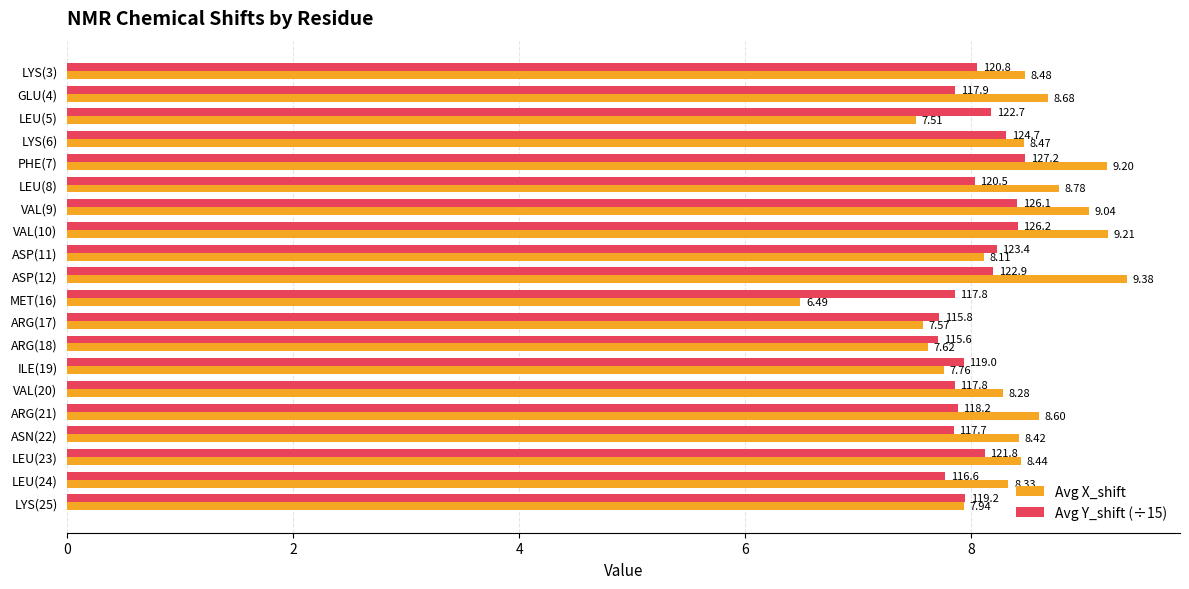

At ILE(19), list the series in order from largest to smallest.

Avg Y_shift (÷15), Avg X_shift